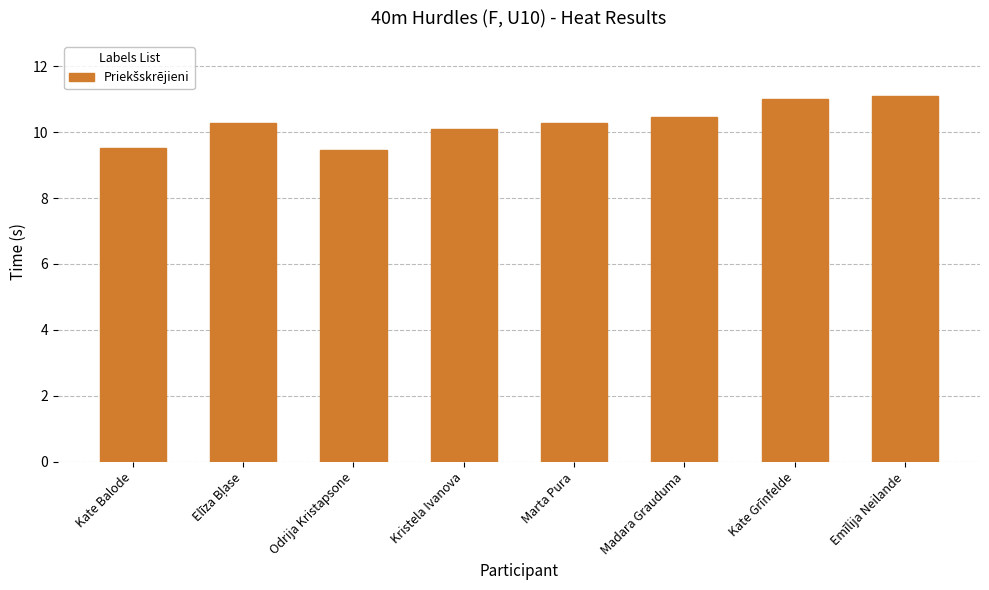

What is the smallest value displayed?

9.5